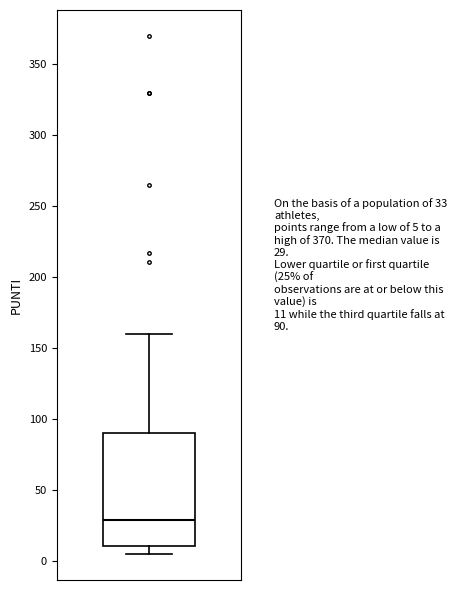

Read this box plot against the y-axis: the position of the median line, the range covered by the box, and the ends of both whiskers. The values are not printed on the chart, so give them approximately, as read against the axis.

median 30, box 10 to 90, whiskers 5 to 160